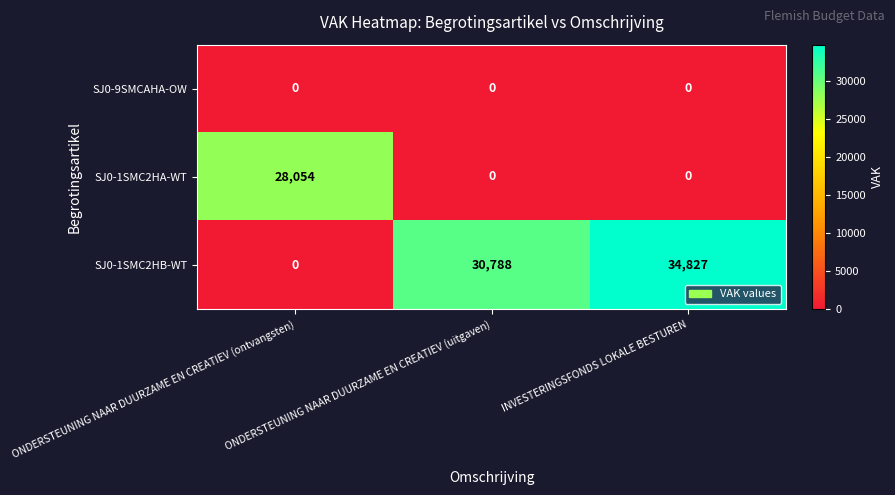

Count the SJ0-1SMC2HB-WT values in the range 0 to 34827.

3